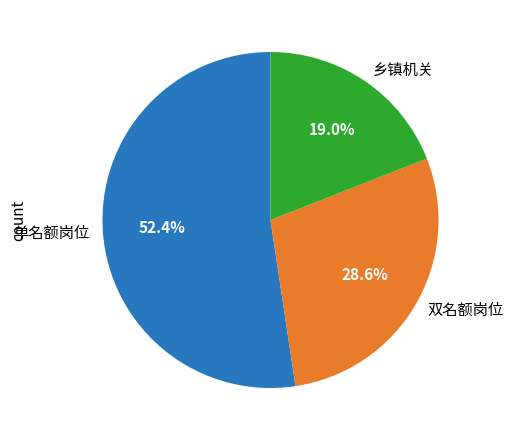

What is the largest slice in the pie chart?

单名额岗位